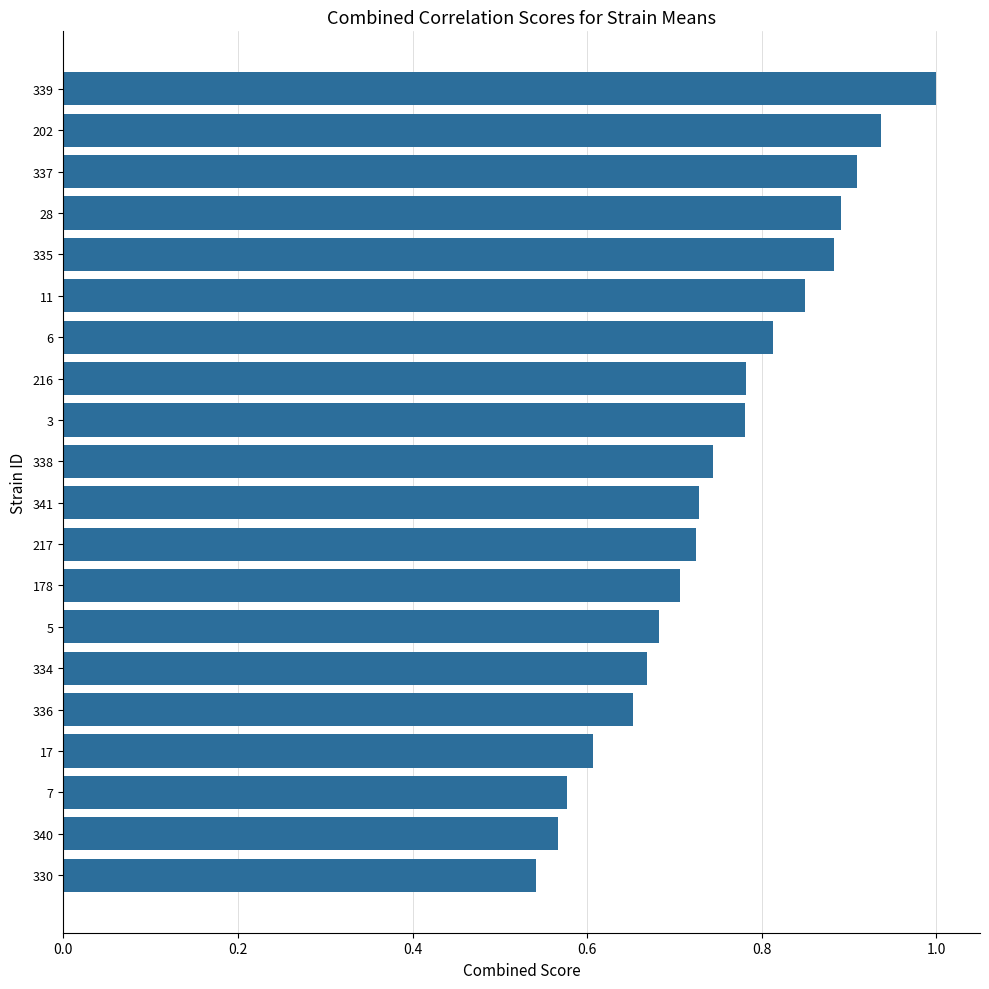

Does the chart contain any negative values?

No